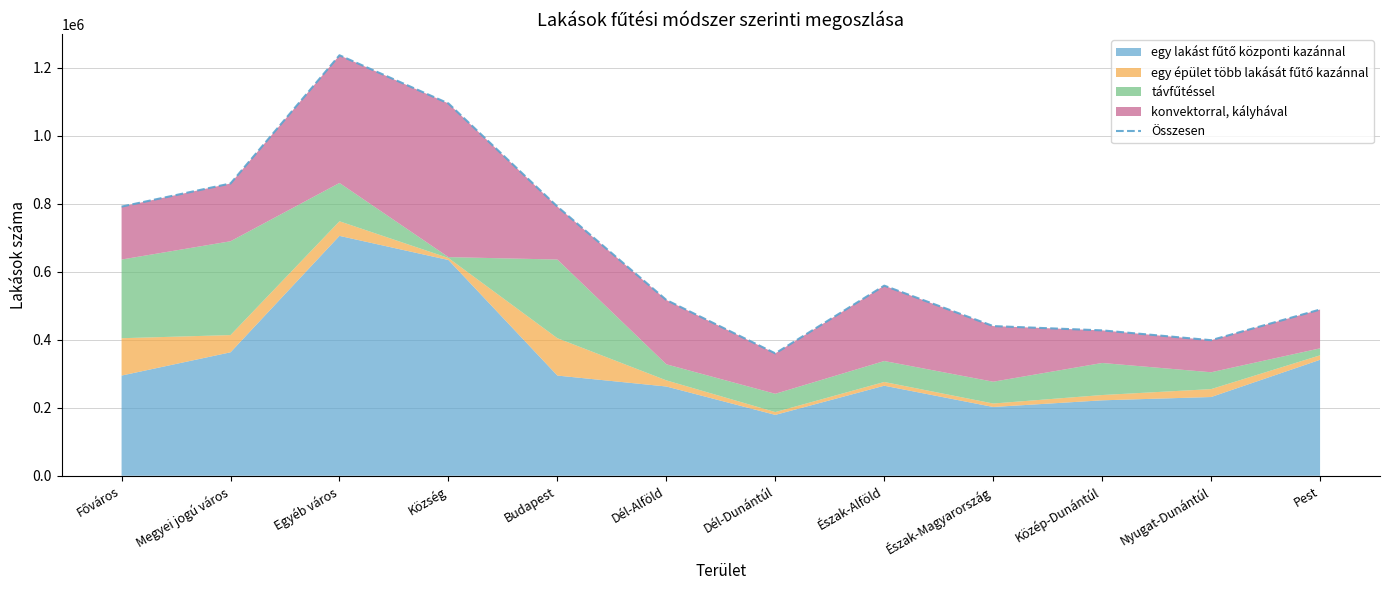

Where does the data first go above 558953?

Főváros